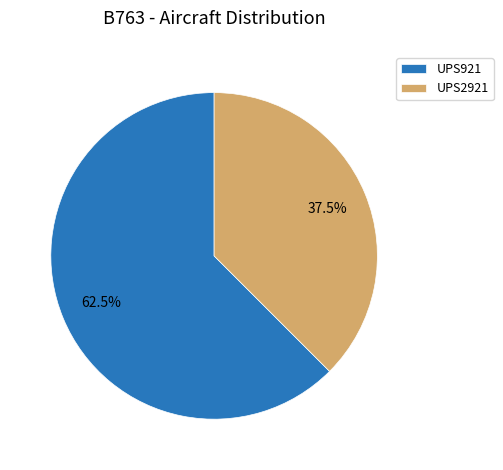

Which slice represents more than half of the pie?

UPS921